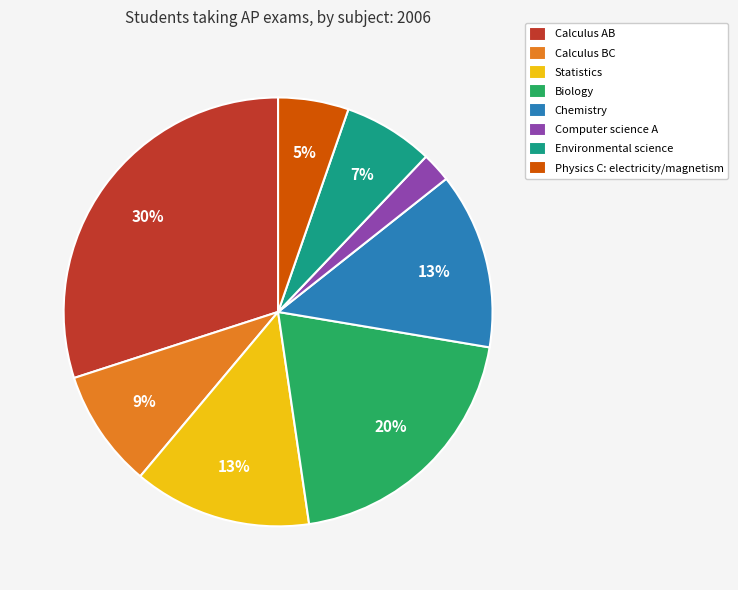

Is the sum of Environmental science and Calculus BC greater than half?

No